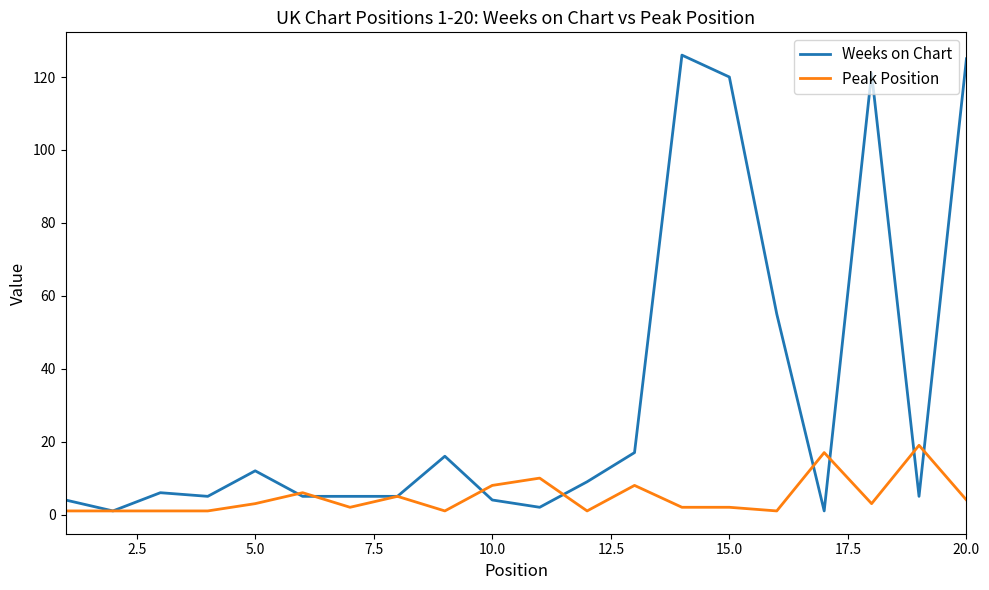

How many distinct data groups are displayed?

2